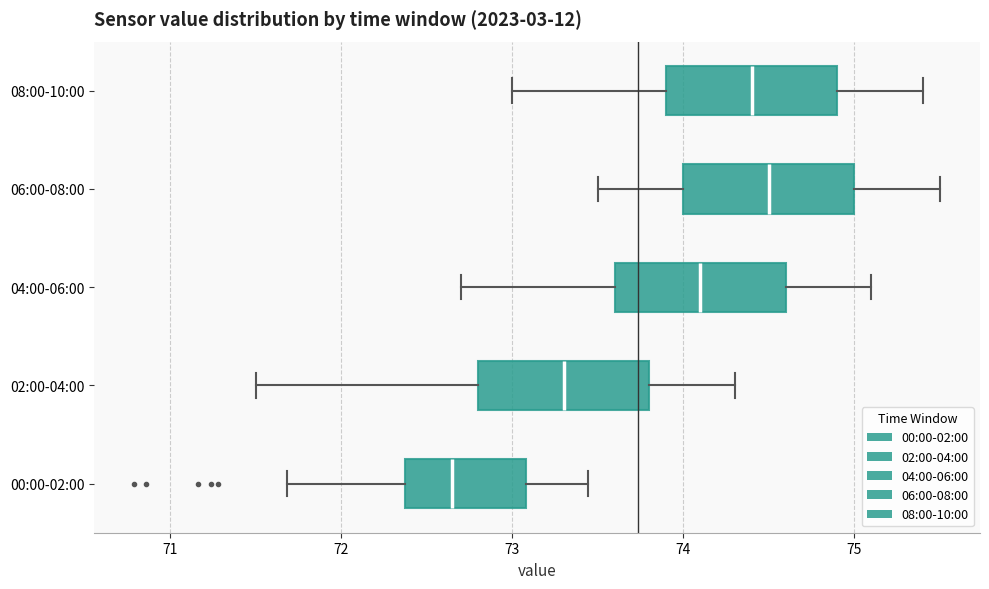

Reading bottom to top, read every box against the x-axis: the position of its median line, the range the box covers, and the ends of its whiskers. The values are not printed on the chart, so give them approximately, as read against the axis.

00:00-02:00: median 72.7, box 72.4 to 73.1, whiskers 71.7 to 73.4
02:00-04:00: median 73.3, box 72.8 to 73.8, whiskers 71.5 to 74.3
04:00-06:00: median 74.1, box 73.6 to 74.6, whiskers 72.7 to 75.1
06:00-08:00: median 74.5, box 74.0 to 75.0, whiskers 73.5 to 75.5
08:00-10:00: median 74.4, box 73.9 to 74.9, whiskers 73.0 to 75.4